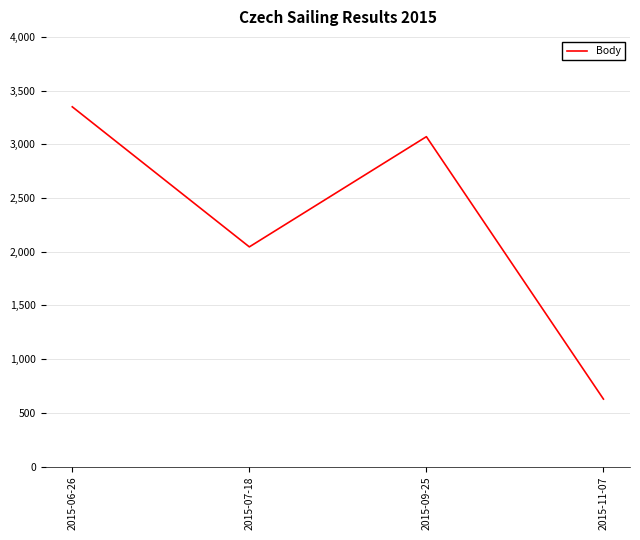

What is the greatest value displayed?

3349